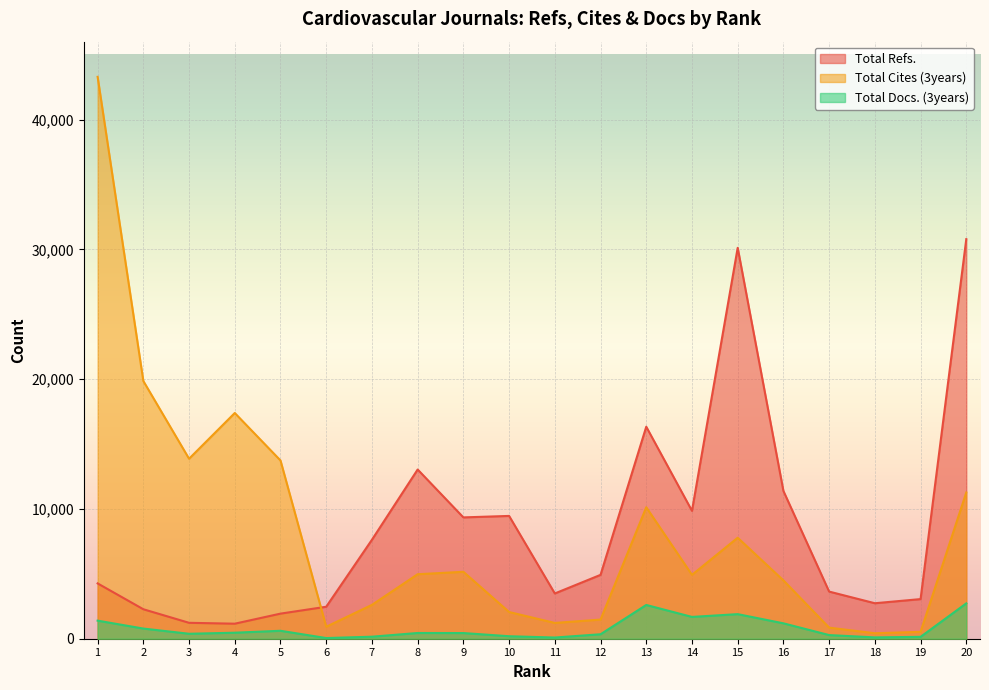

Which series has the largest range (max minus min)?

Total Cites (3years)